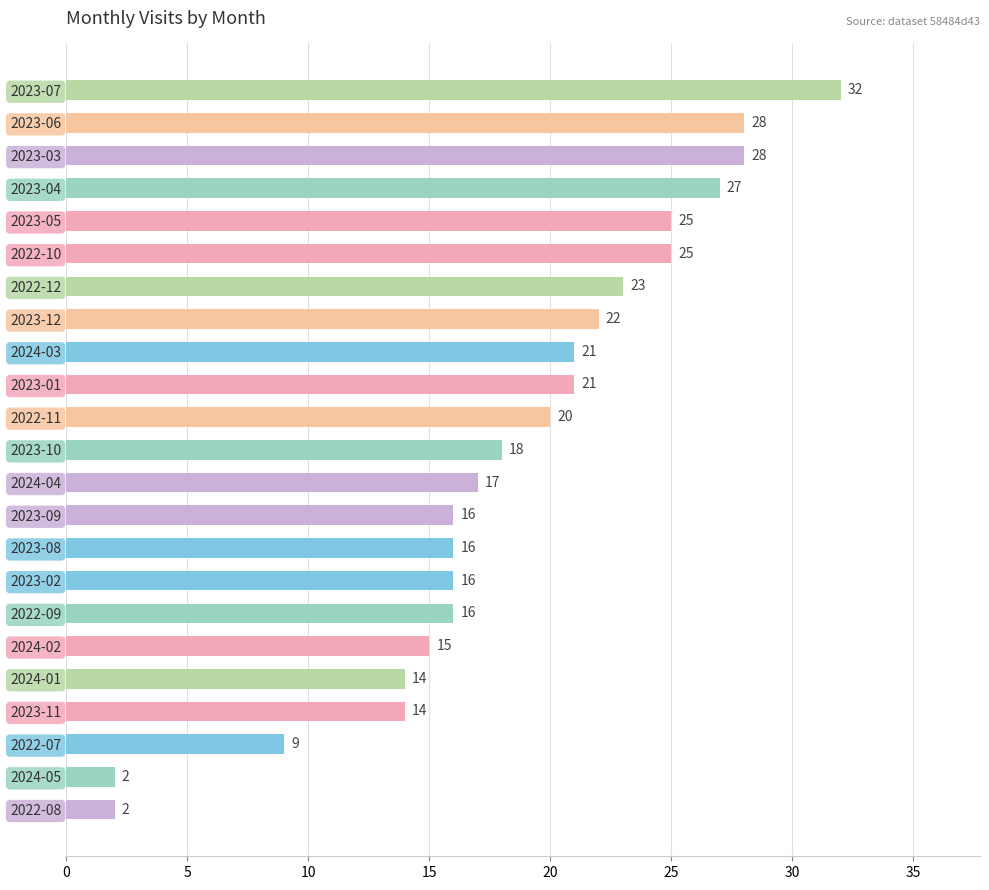

Reading top to bottom, list all the values displayed in this chart.

2023-07=32	2023-06=28	2023-03=28	2023-04=27	2023-05=25	2022-10=25	2022-12=23	2023-12=22	2024-03=21	2023-01=21	2022-11=20	2023-10=18	2024-04=17	2023-09=16	2023-08=16	2023-02=16	2022-09=16	2024-02=15	2024-01=14	2023-11=14	2022-07=9	2024-05=2	2022-08=2